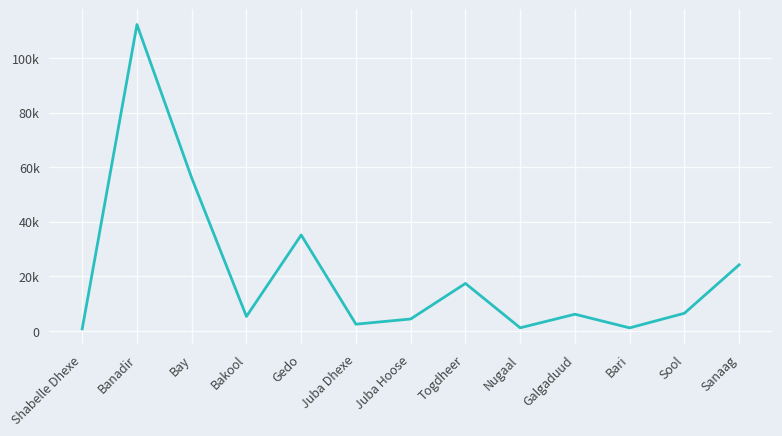

What is the minimum value shown in the chart?

739